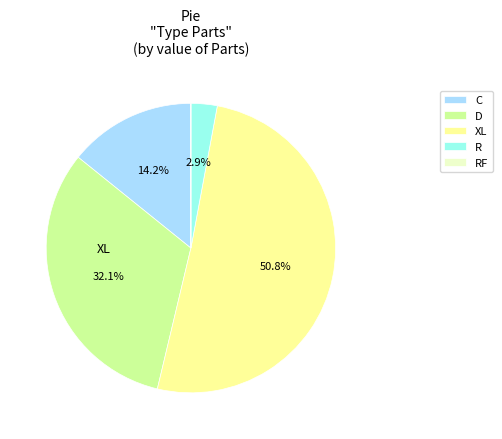

Which slice is the largest?

XL